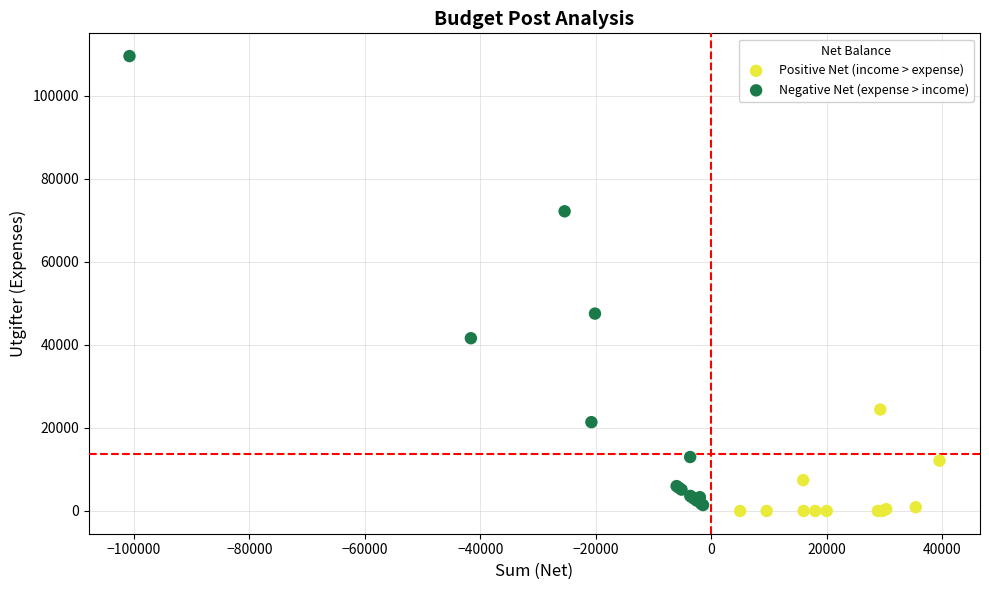

What are all the series names shown in the legend?

Positive Net (income > expense), Negative Net (expense > income)